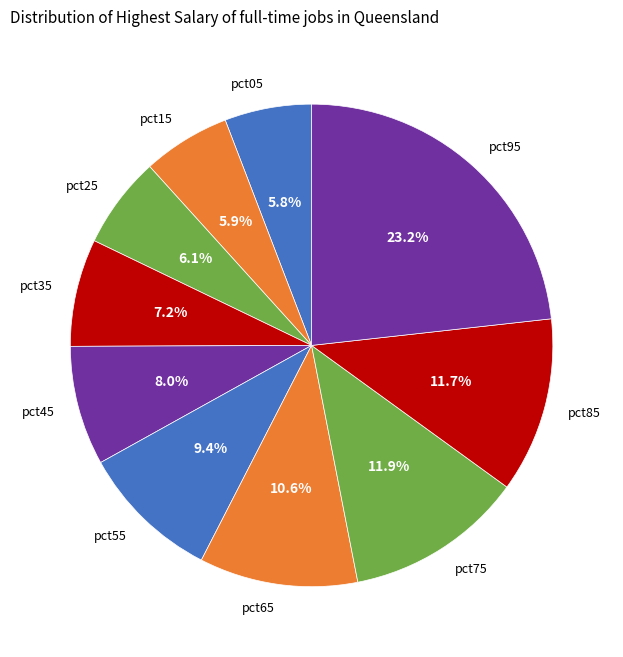

Which slice is the largest?

pct95